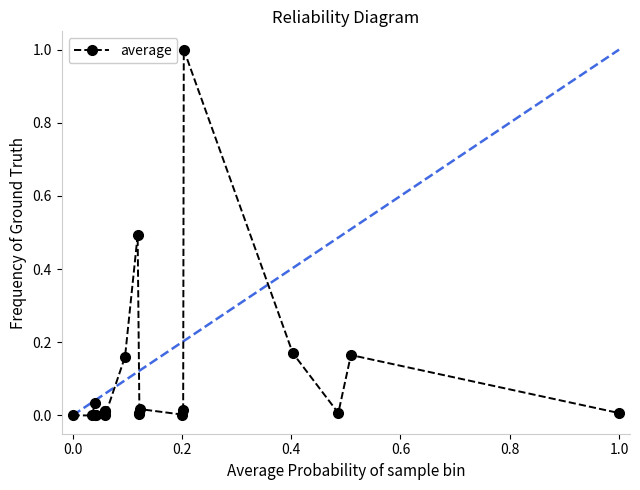

True or false: the data has more than 0 interior local peaks.

True